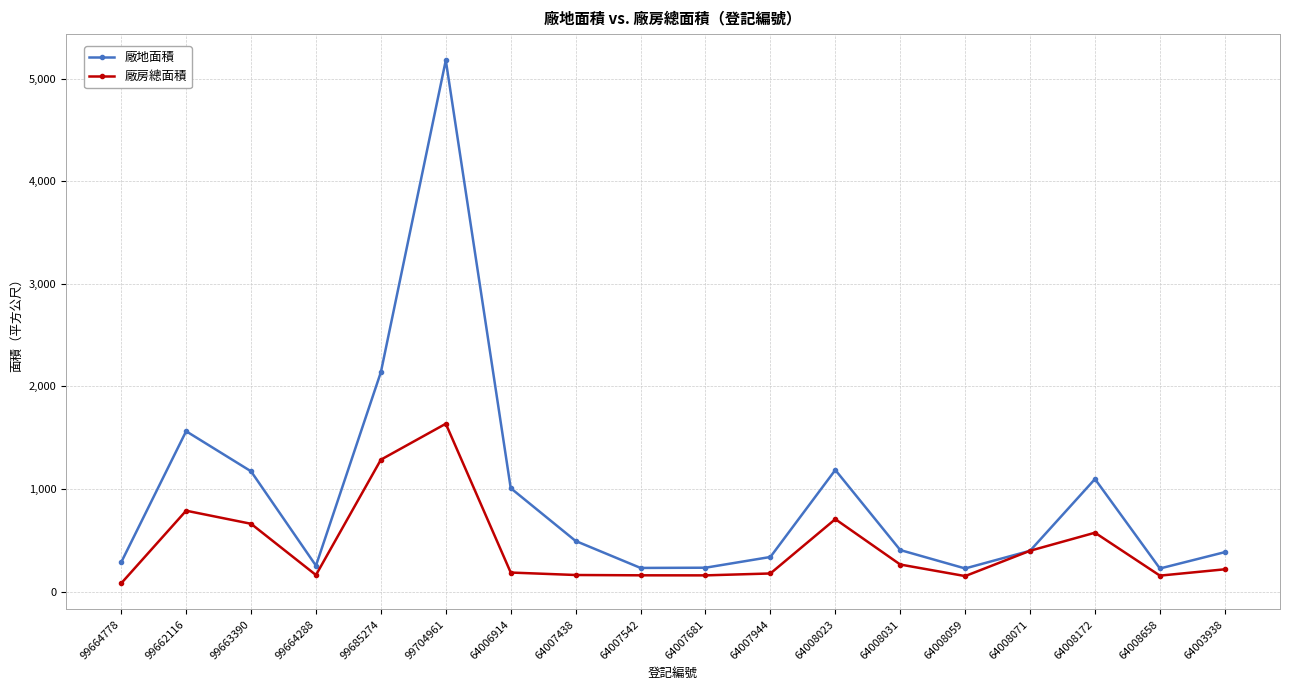

What is the total value across all series at 64008071?

795.0